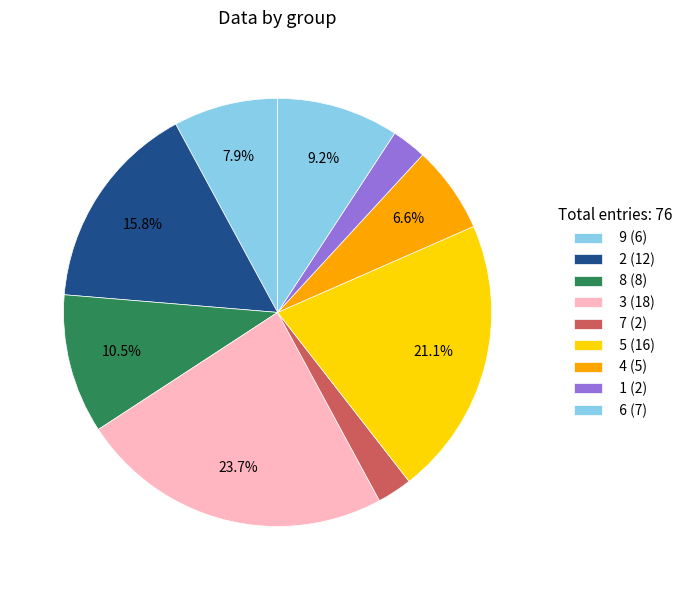

Count the number of slices in the pie.

9